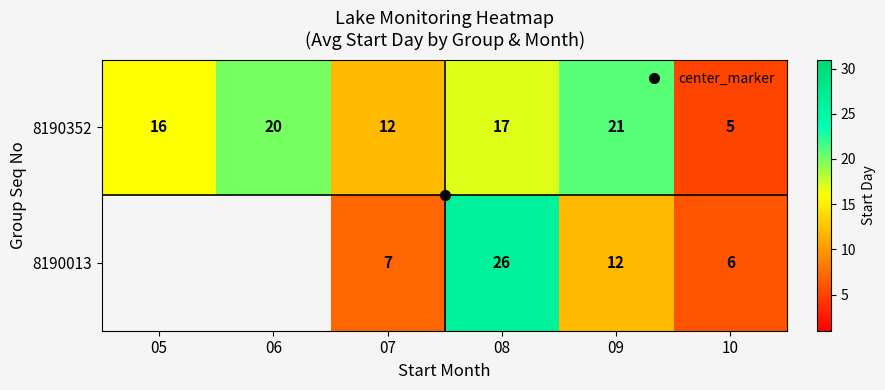

At how many categories does at least one series exceed 7?

5